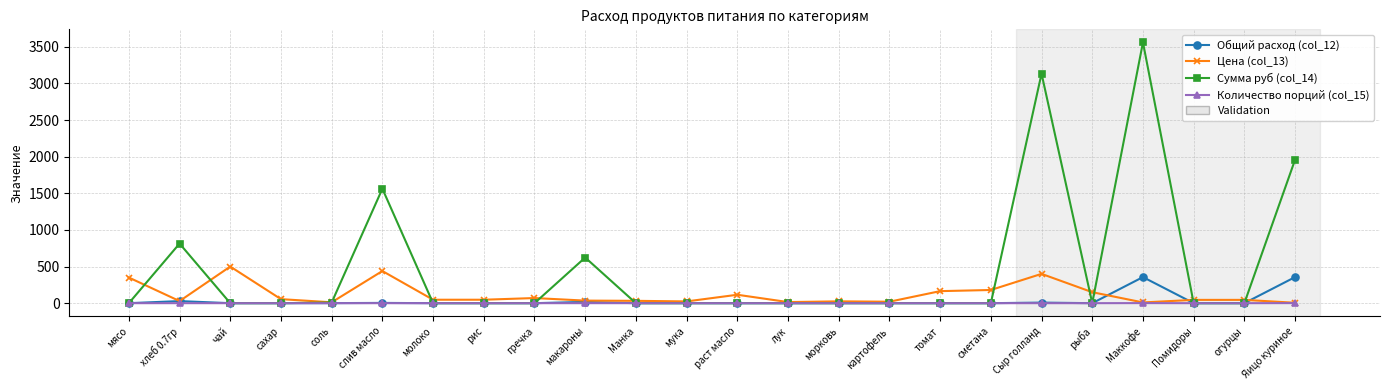

What is the label of the 21st point from the left?

Маккофе